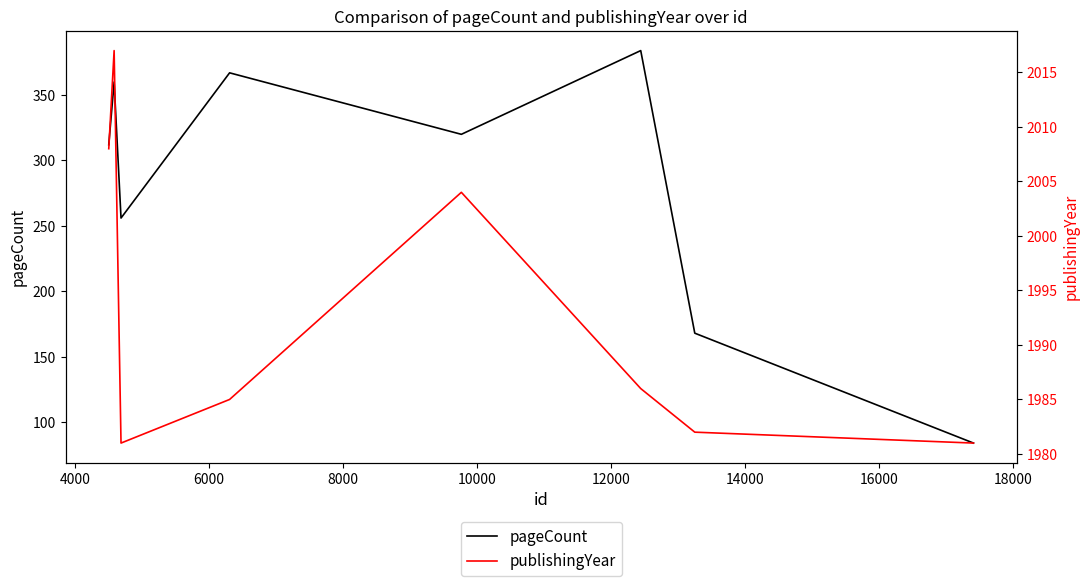

Reading left to right, list all the values displayed in this chart.

pageCount: 312	360	256	367	320	384	168	84
publishingYear: 2008	2017	1981	1985	2004	1986	1982	1981